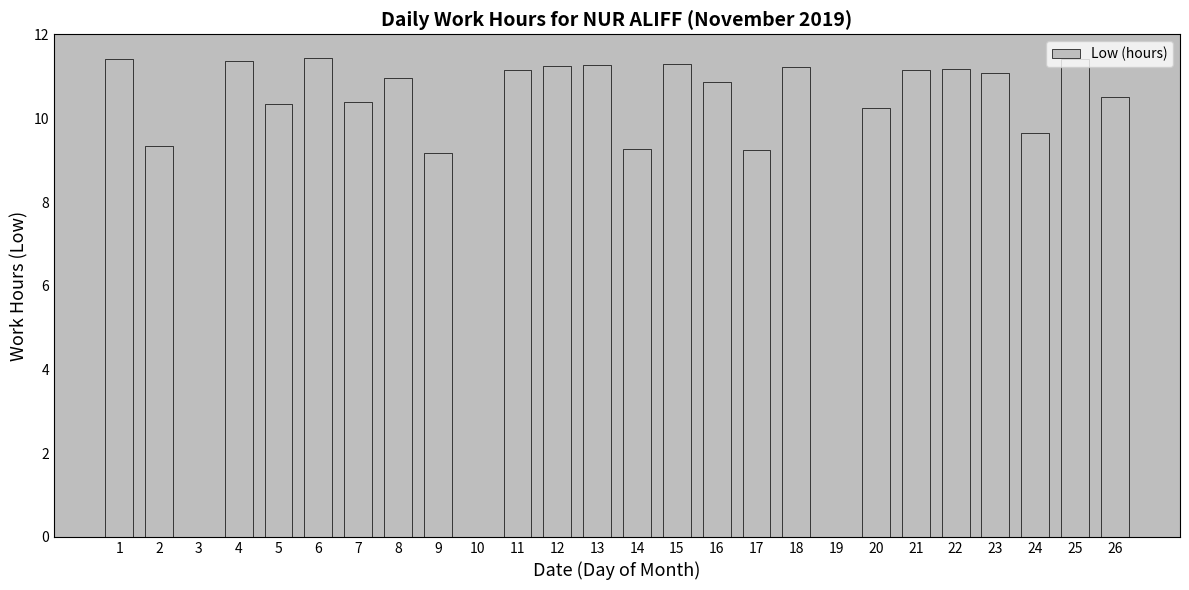

What is the change in value from 3 to 20?

+10.3